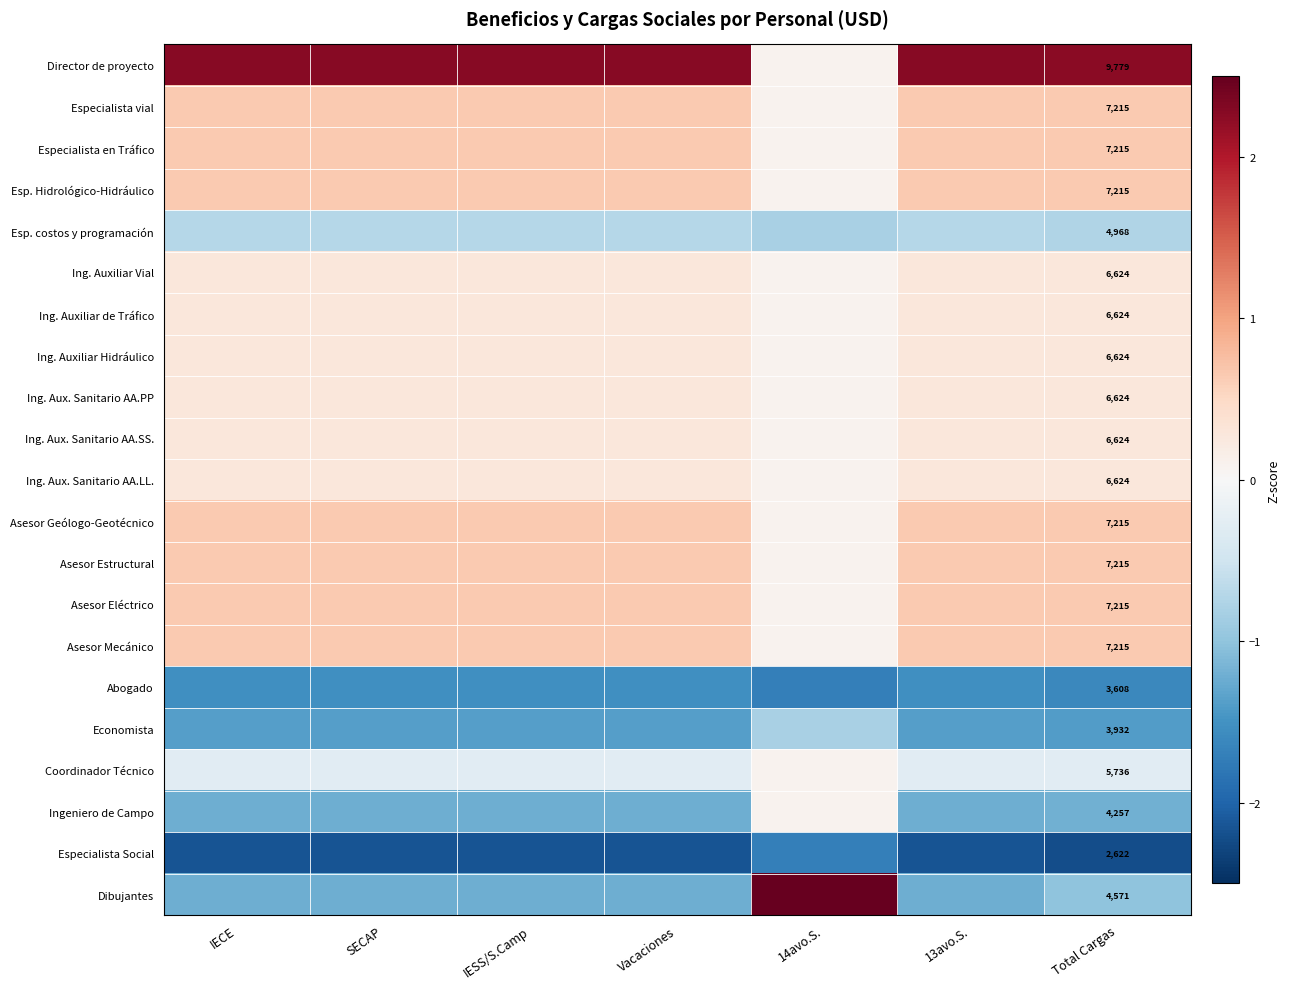

True or false: Director de proyecto has a value of 1.1 at 13avo.S..

False